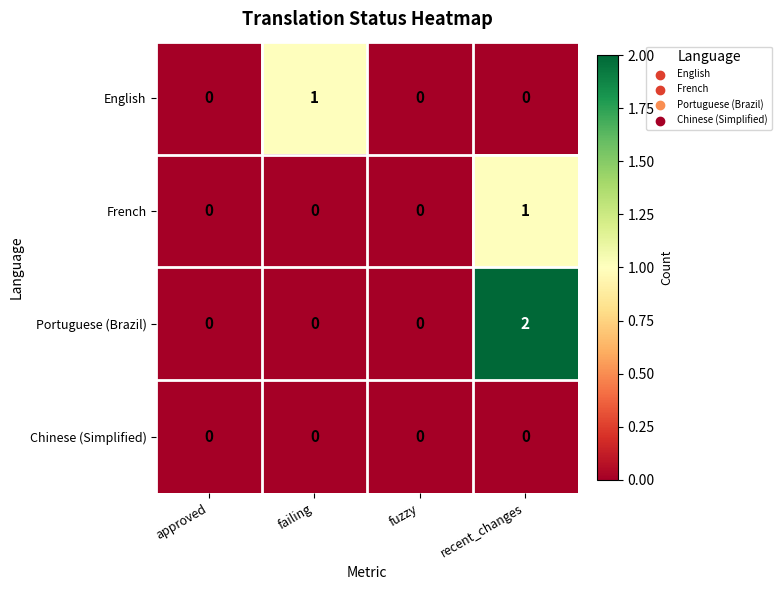

At which category is the sum across all series the highest?

recent_changes